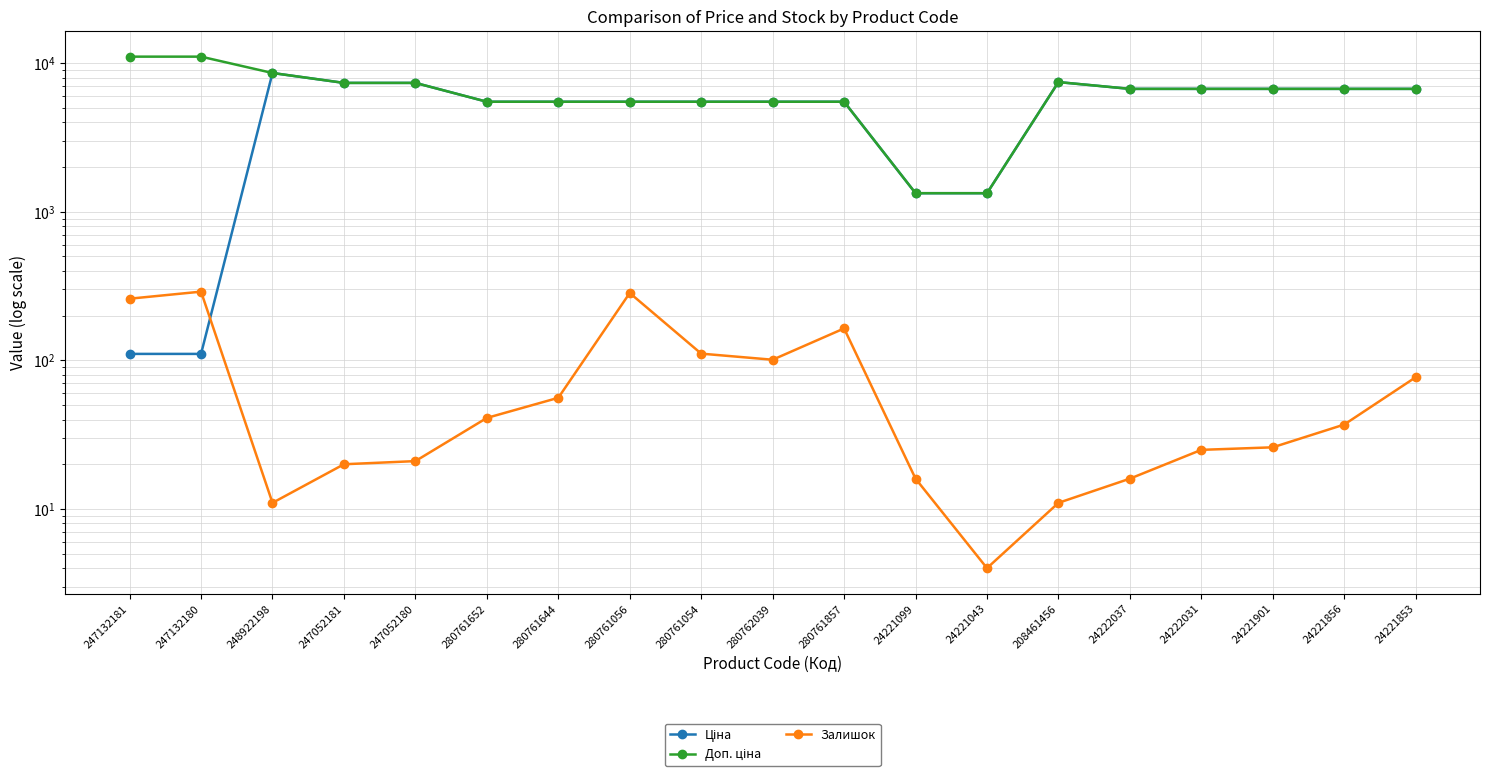

Does the chart display data point markers on the line(s)?

Yes